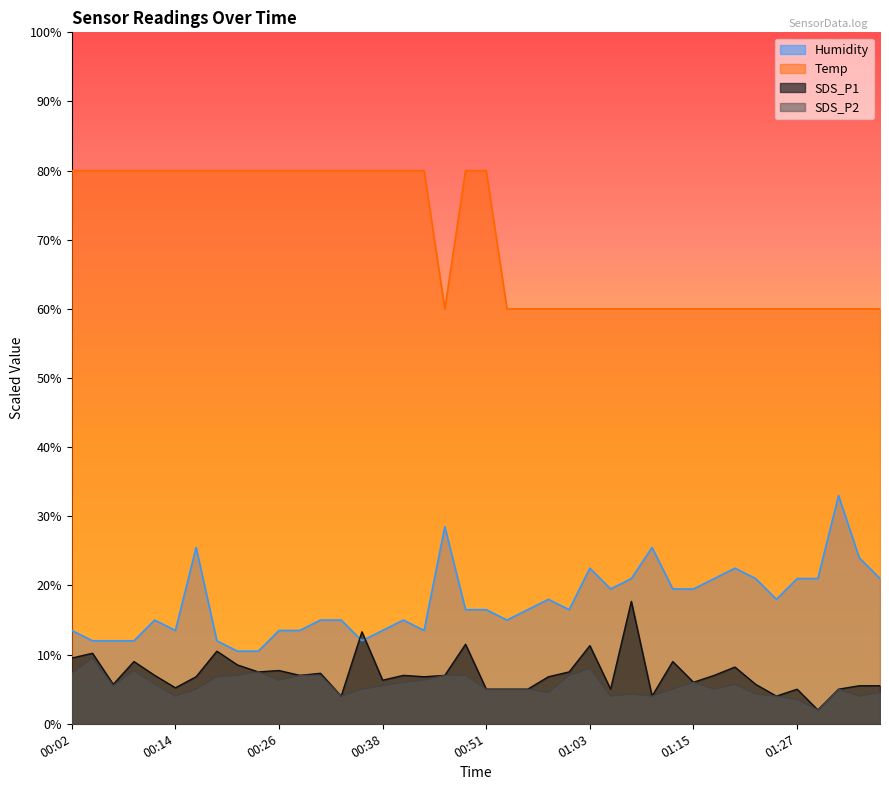

Reading left to right, list all the values displayed in this chart.

SDS_P1: 9.5	10.2	5.7	9.0	7.0	5.2	6.8	10.5	8.5	7.5	7.7	7.0	7.3	4.0	13.3	6.3	7.0	6.8	7.0	11.5	5.0	5.0	5.0	6.8	7.5	11.3	5.0	17.7	4.0	9.0	6.0	7.0	8.2	5.7	4.0	5.0	2.0	5.0	5.5	5.5
SDS_P2: 7.3	9.5	5.5	7.7	5.7	4.0	5.0	6.8	7.0	7.5	6.3	7.0	7.0	4.0	5.0	5.5	6.0	6.3	7.0	7.0	5.0	5.0	5.0	4.5	7.0	8.0	4.0	4.3	4.0	5.0	6.0	5.0	5.7	4.3	4.0	3.5	2.0	5.0	4.0	4.5
Temp: 80.0	80.0	80.0	80.0	80.0	80.0	80.0	80.0	80.0	80.0	80.0	80.0	80.0	80.0	80.0	80.0	80.0	80.0	60.0	80.0	80.0	60.0	60.0	60.0	60.0	60.0	60.0	60.0	60.0	60.0	60.0	60.0	60.0	60.0	60.0	60.0	60.0	60.0	60.0	60.0
Humidity: 13.5	12.0	12.0	12.0	15.0	13.5	25.5	12.0	10.5	10.5	13.5	13.5	15.0	15.0	12.0	13.5	15.0	13.5	28.5	16.5	16.5	15.0	16.5	18.0	16.5	22.5	19.5	21.0	25.5	19.5	19.5	21.0	22.5	21.0	18.0	21.0	21.0	33.0	24.0	21.0